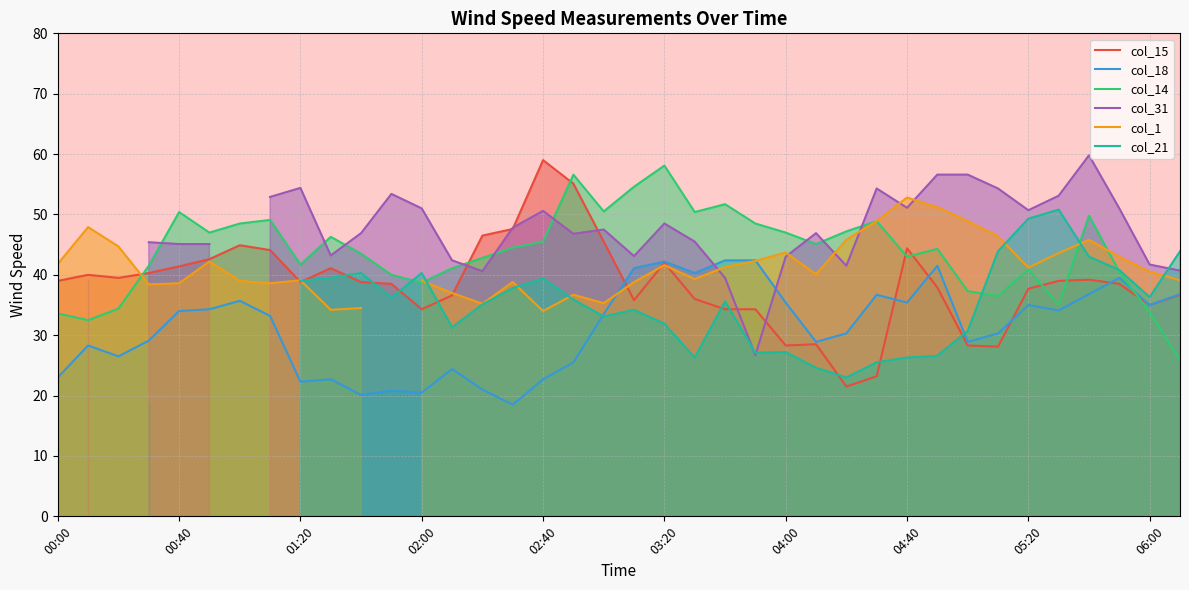

How many distinct data groups are displayed?

6